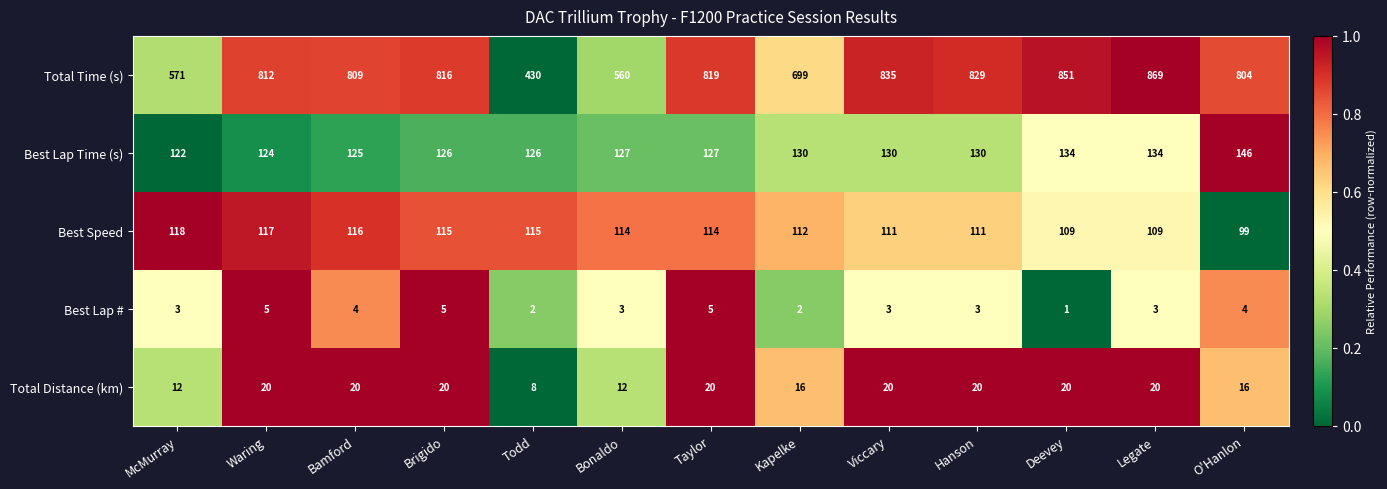

Count the Best Lap # values in the range 3 to 4.

7